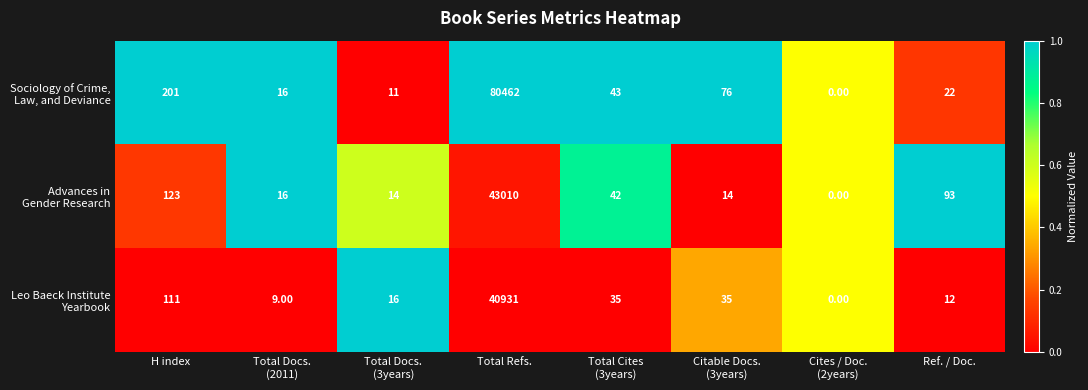

At which category is the sum across all series the highest?

Total Refs.